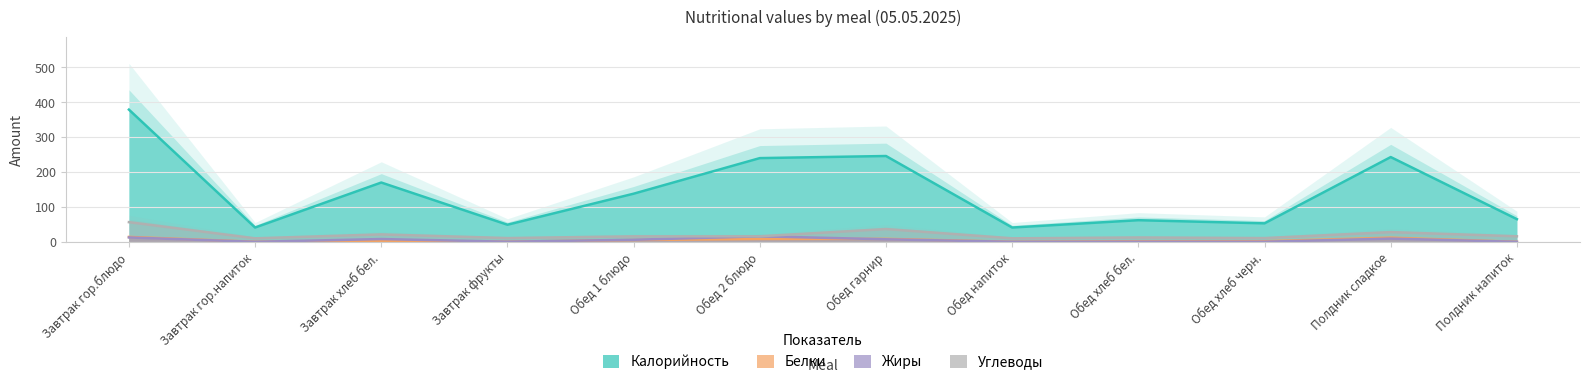

At which label does Углеводы first exceed 15?

Завтрак гор.блюдо